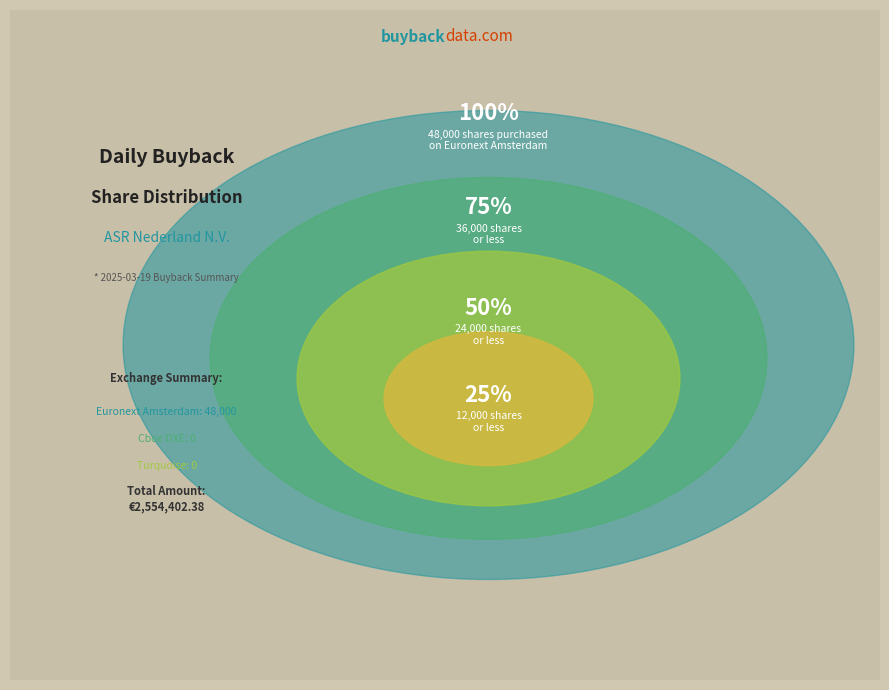

What is the largest slice in the pie chart?

Euronext Amsterdam